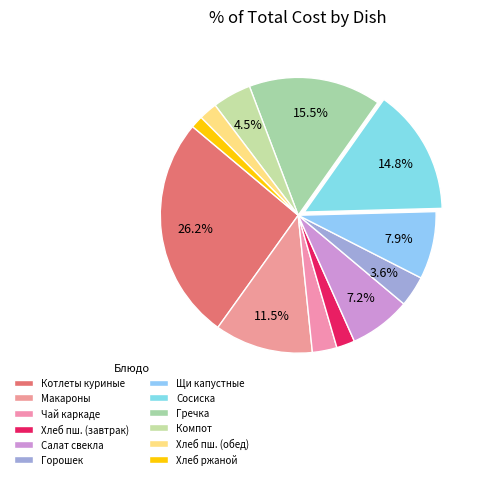

How many segments does this pie chart have?

12